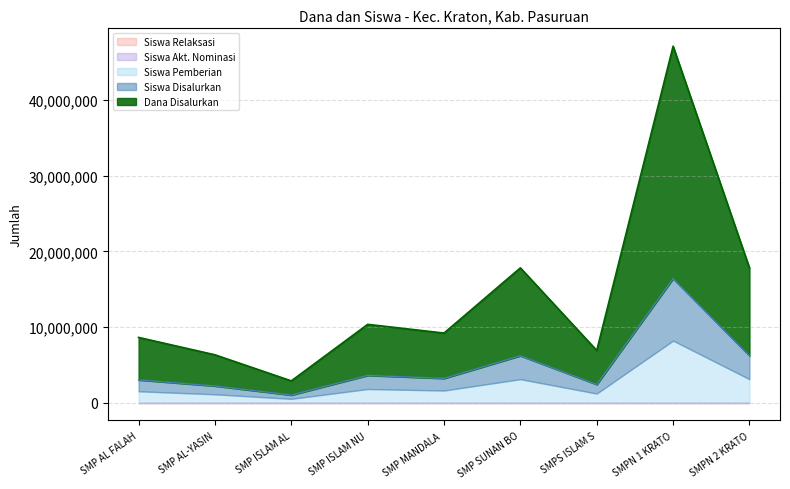

In Siswa Pemberian, how many points are higher than both neighbors (excluding endpoints)?

3